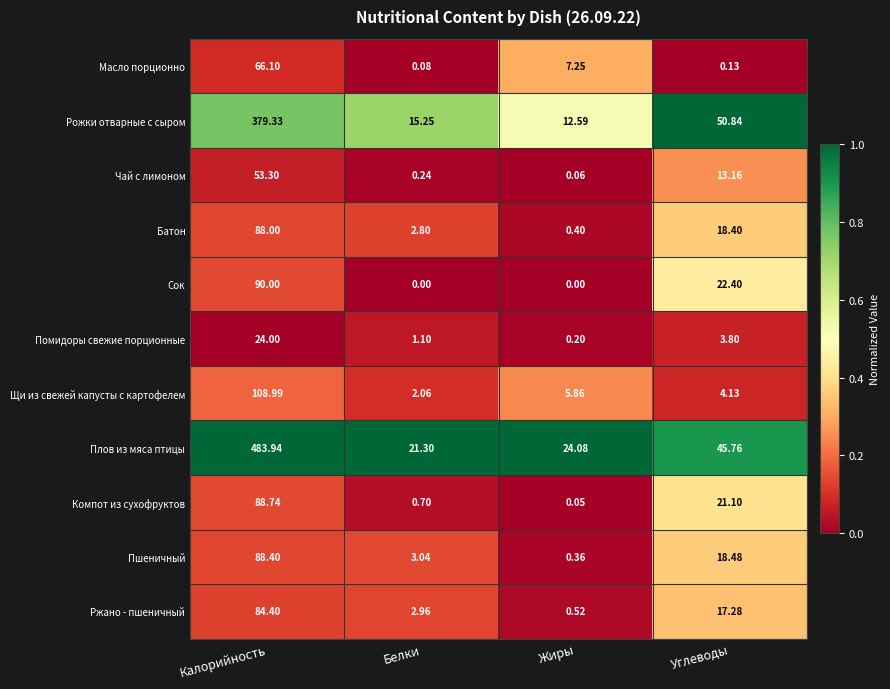

Which series changed the most between Белки and Жиры?

Масло порционно